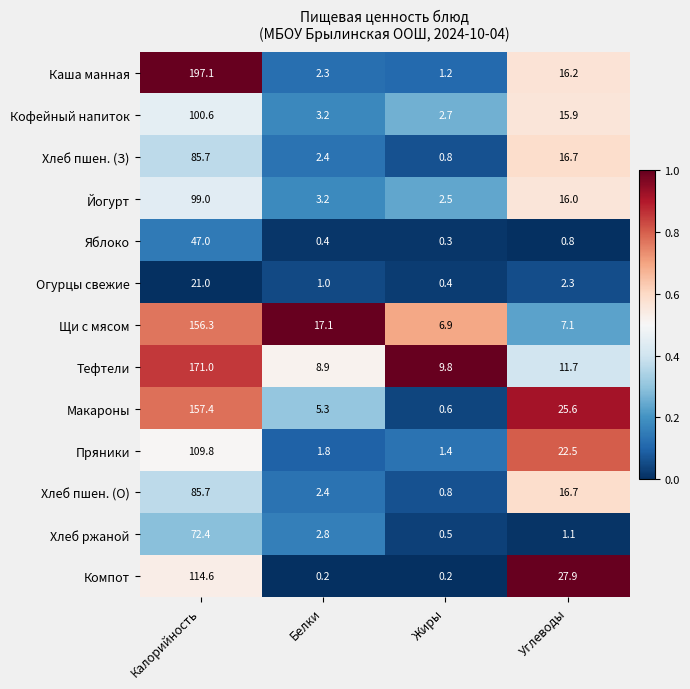

True or false: Кофейный напиток has a value of 0.8 at Жиры.

False